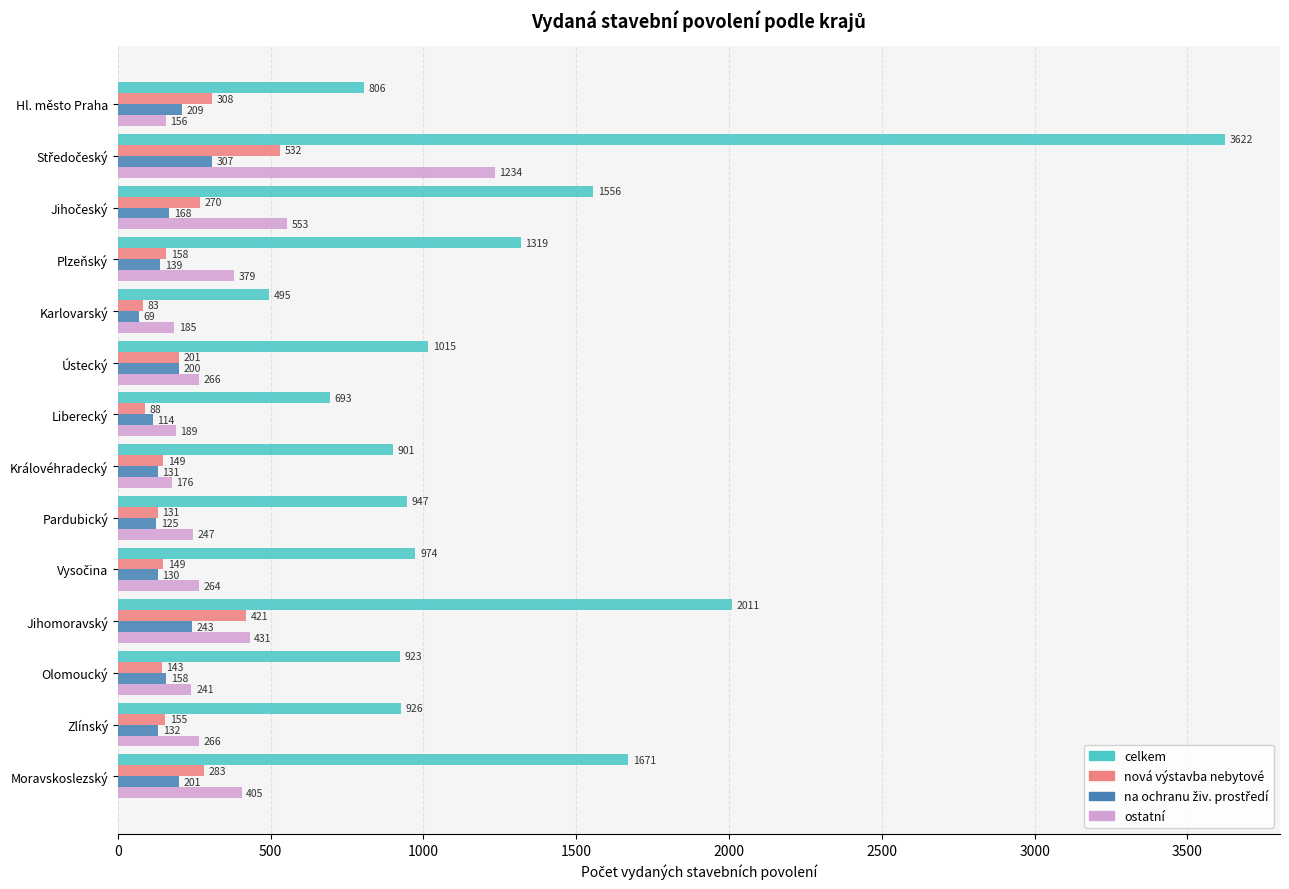

What value does the celkem series have at Olomoucký, to the nearest 50?

900